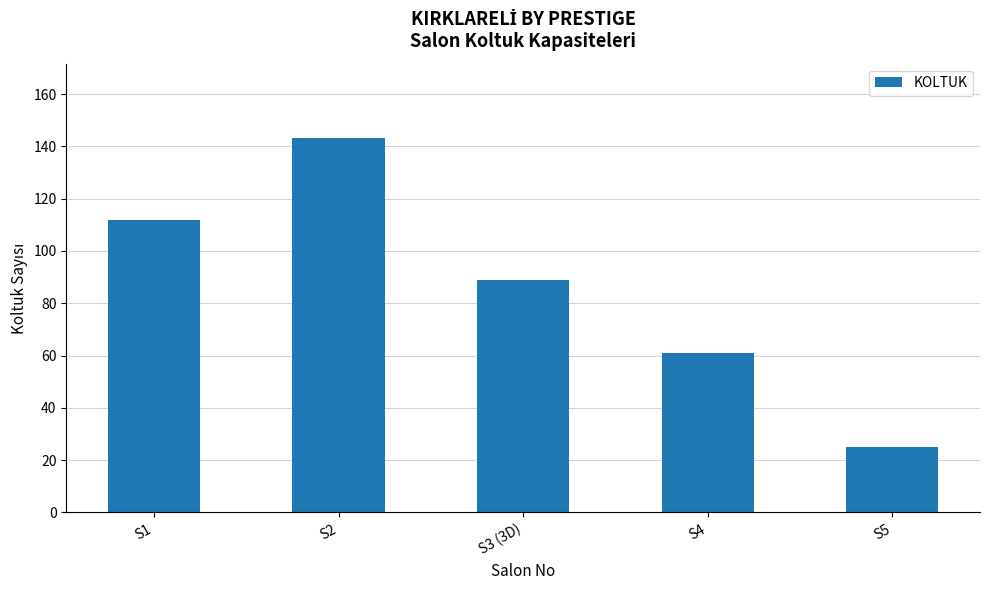

What is the minimum value shown in the chart?

25